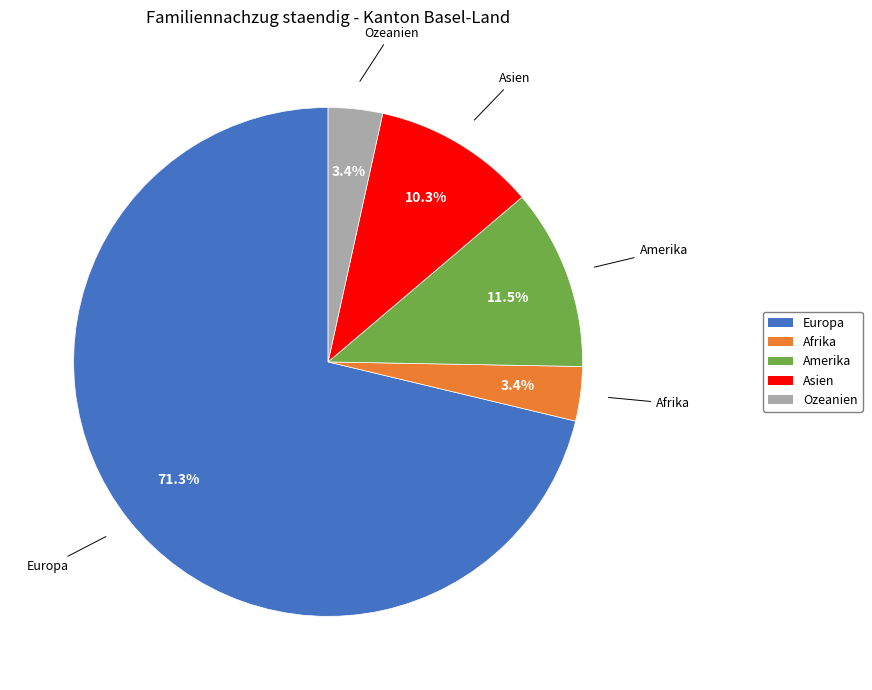

What is the ratio of the value at Ozeanien to the value at Afrika?

1.0